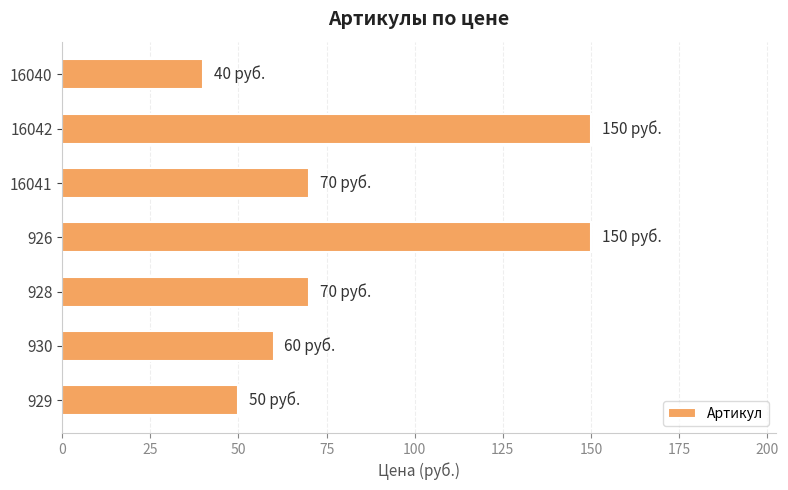

What is the change in value from 926 to 16040?

-110